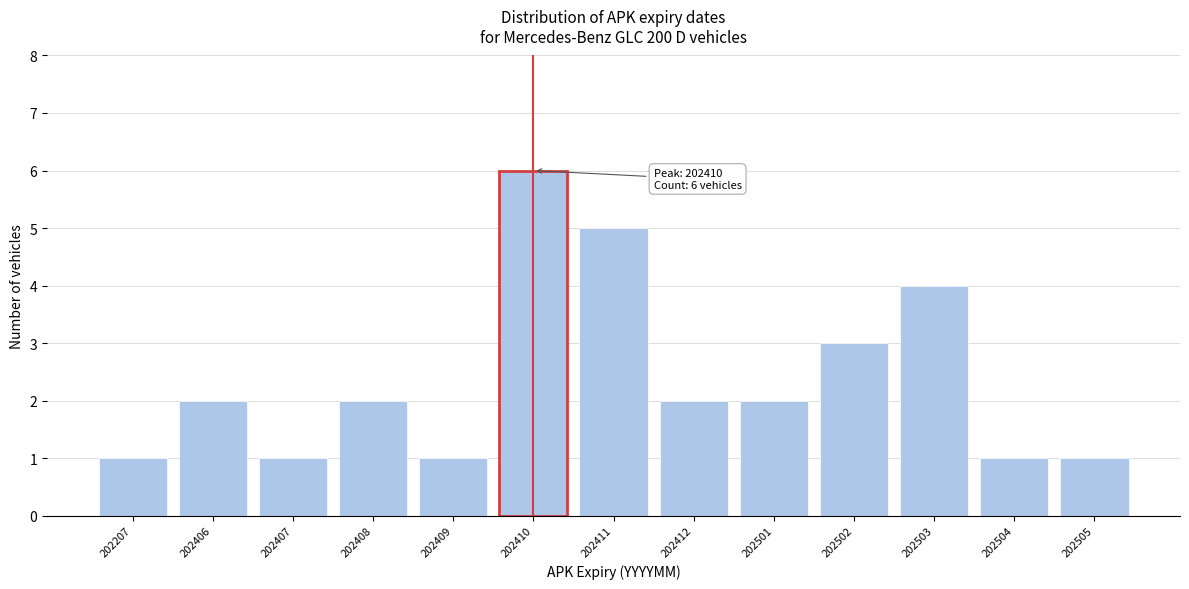

Reading right to left, list all the values displayed in this chart.

1	1	4	3	2	2	5	6	1	2	1	2	1